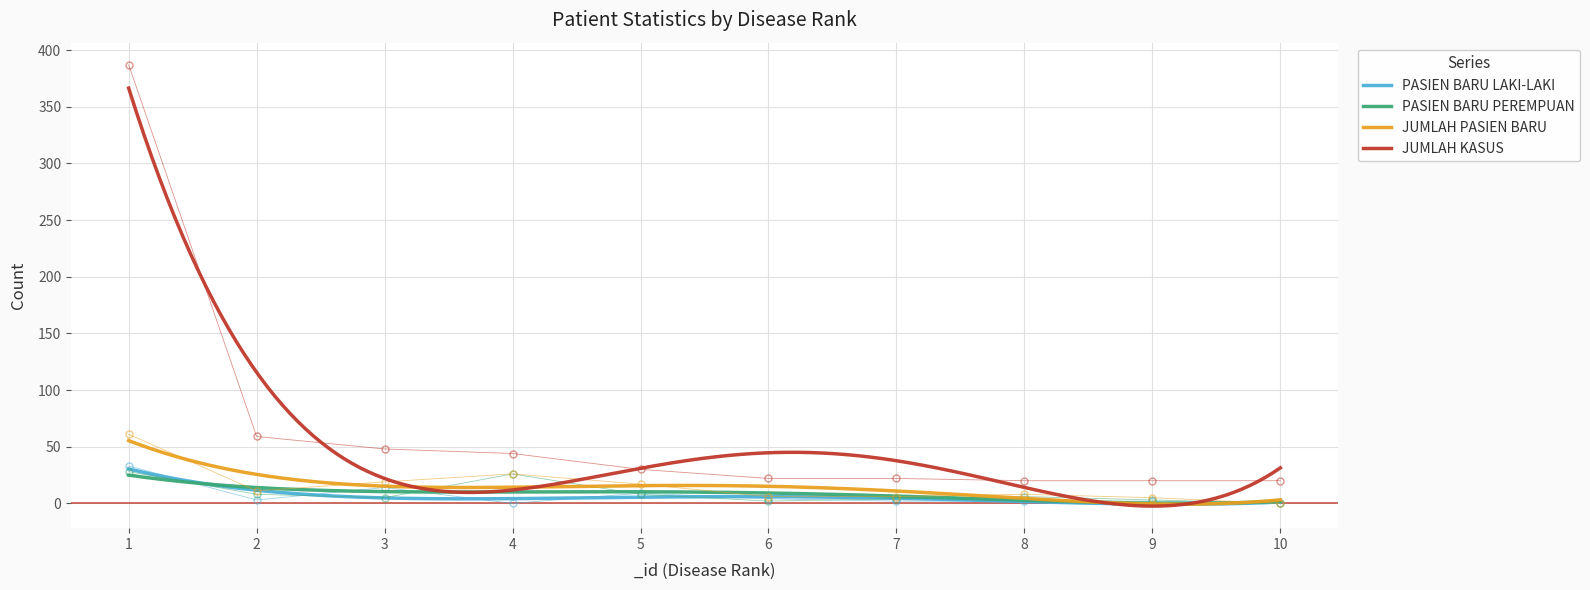

Between 6 and 8, which is larger?

6